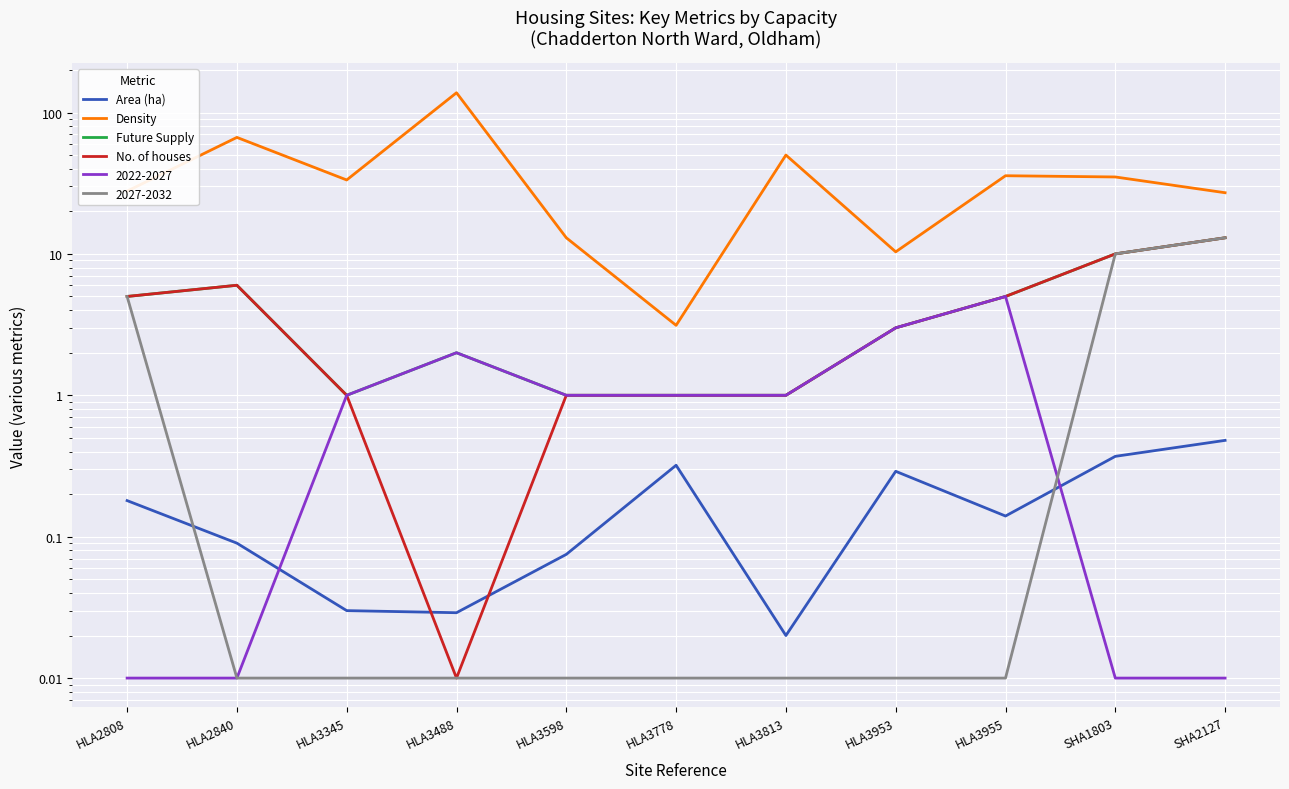

What is the label of the 11th point from the right?

HLA2808